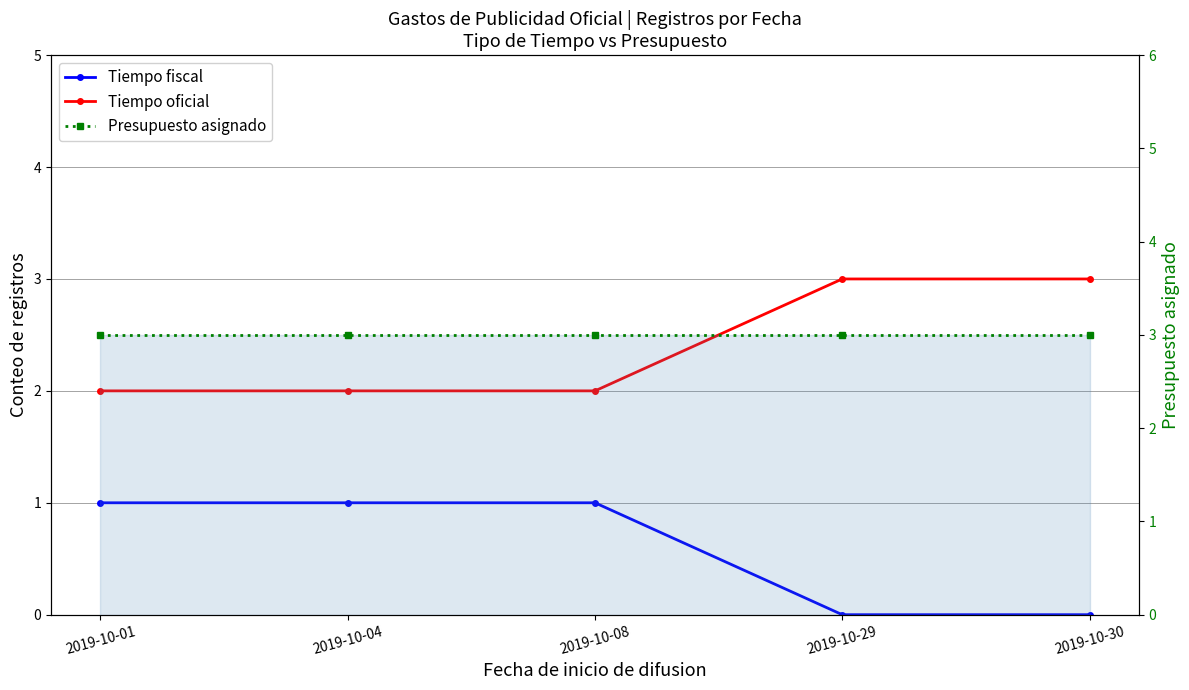

Is it true that Tiempo oficial equals 3 at 2019-10-01?

False